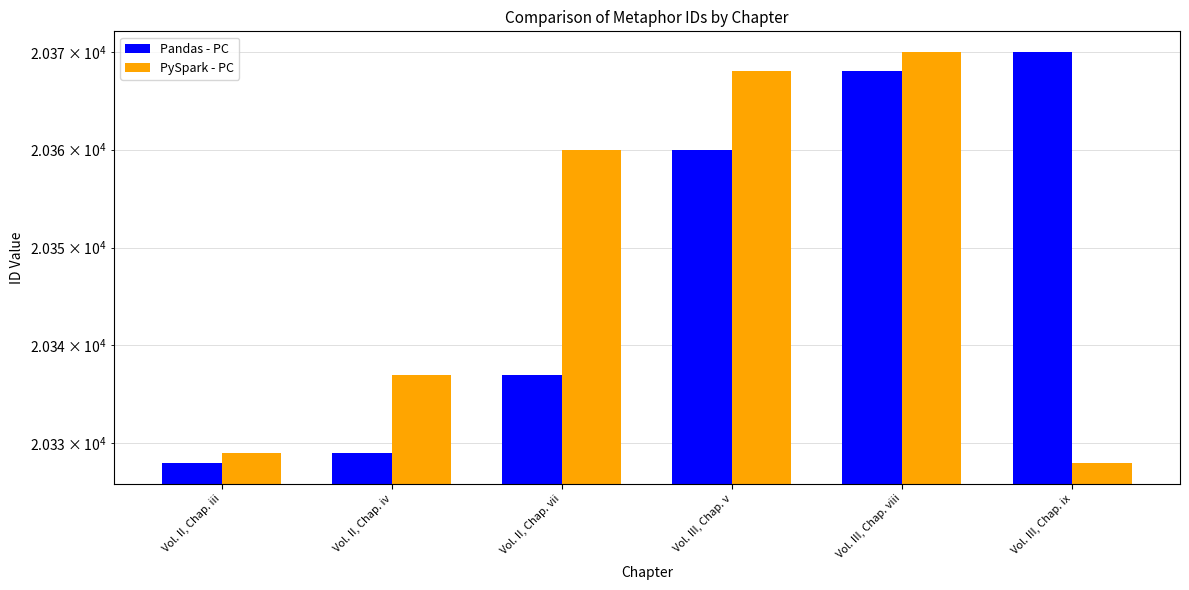

What is the smallest value displayed?

20328